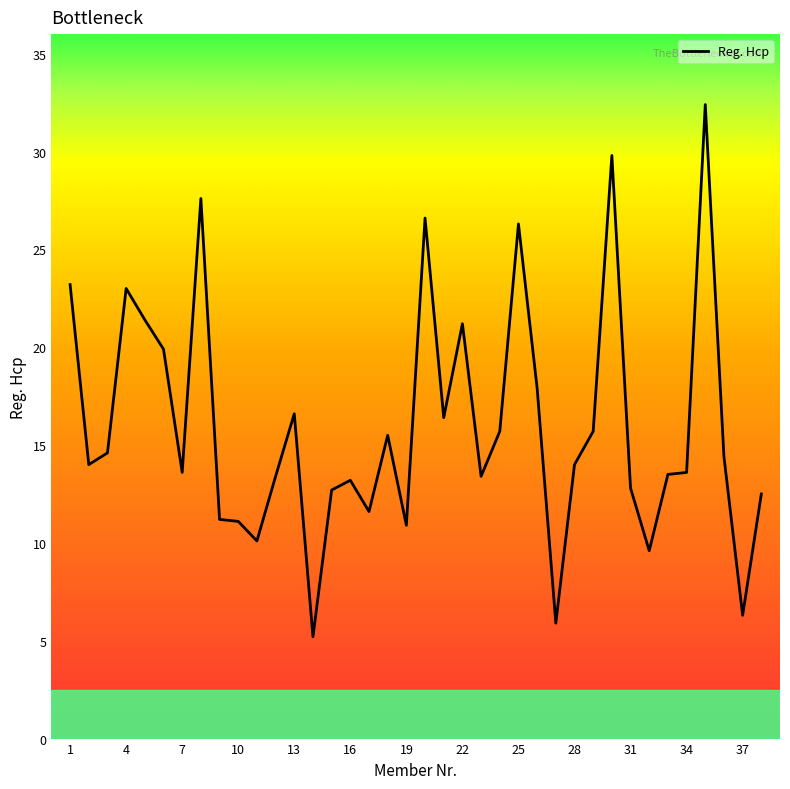

Count the number of data series in this chart.

1